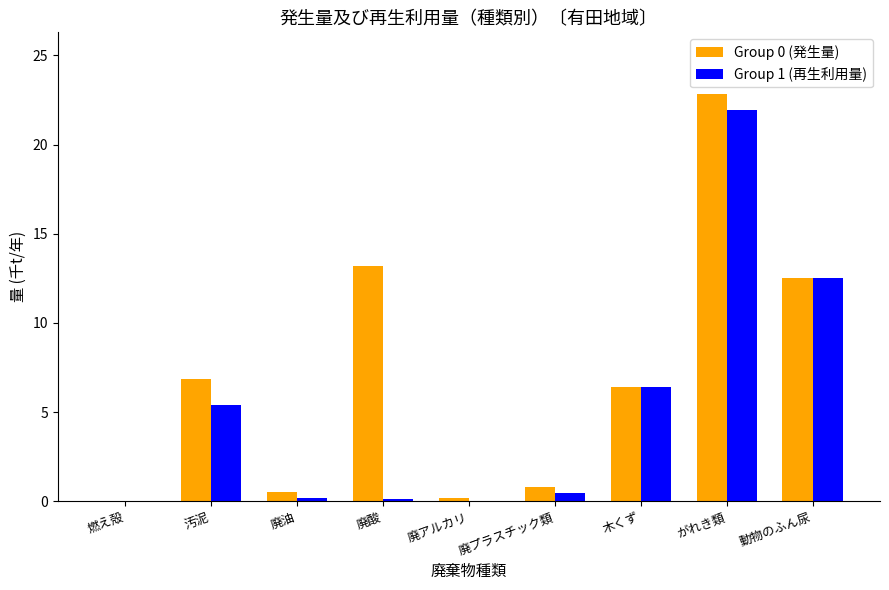

The Group 1 (再生利用量) series shows 0.0 at 廃アルカリ. True or false?

True